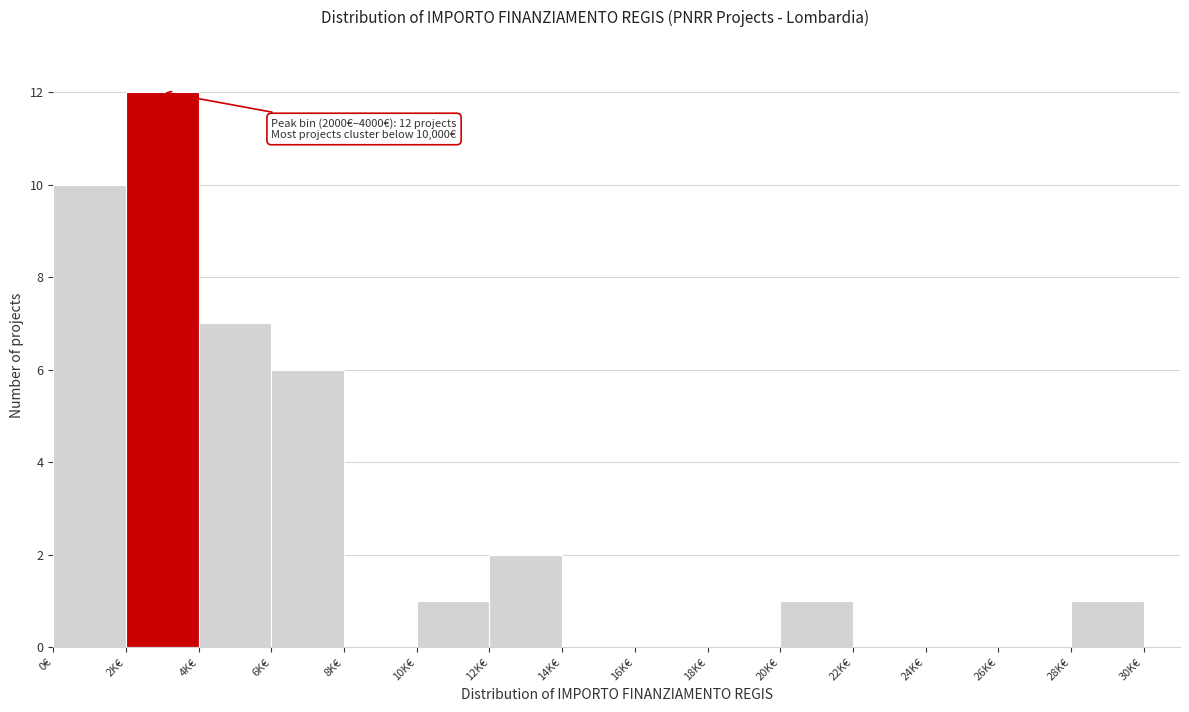

Reading left to right, list all the values displayed in this chart.

0€=10	2K€=12	4K€=7	6K€=6	8K€=0	10K€=1	12K€=2	14K€=0	16K€=0	18K€=0	20K€=1	22K€=0	24K€=0	26K€=0	28K€=1